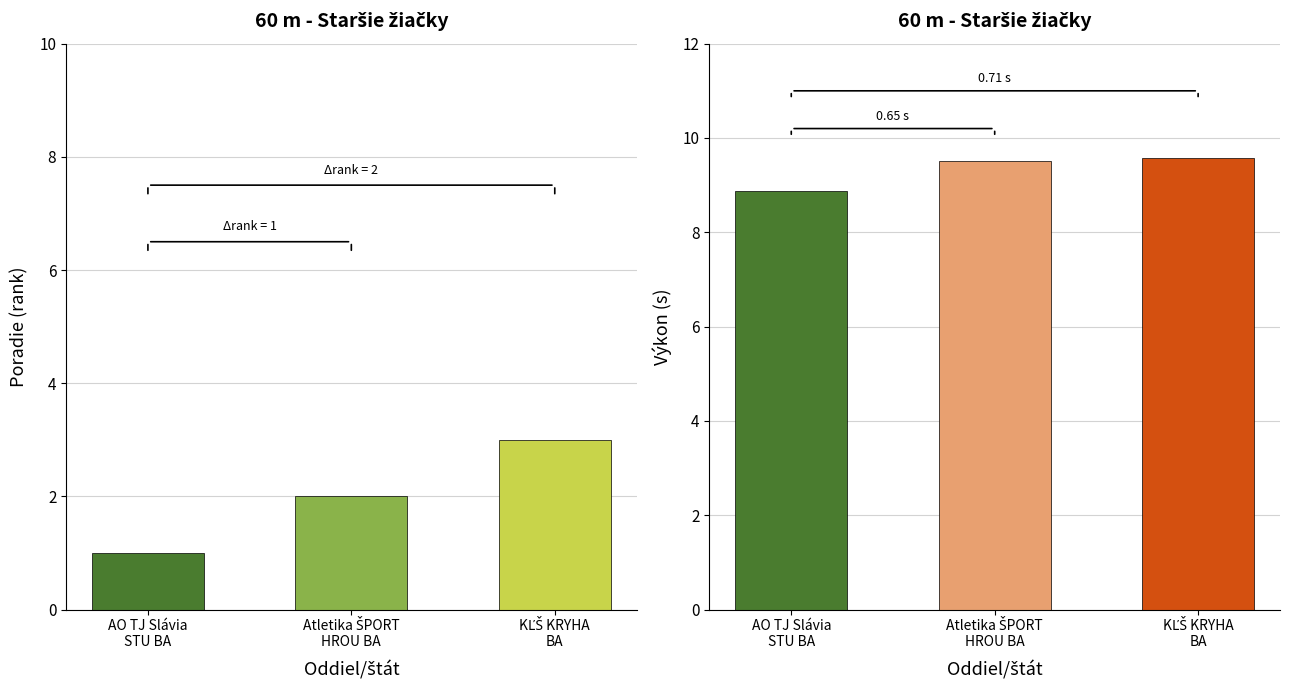

What is the sum of the Výkon (s) values at KĽŠ KRYHA
BA and Atletika ŠPORT
HROU BA?

19.1